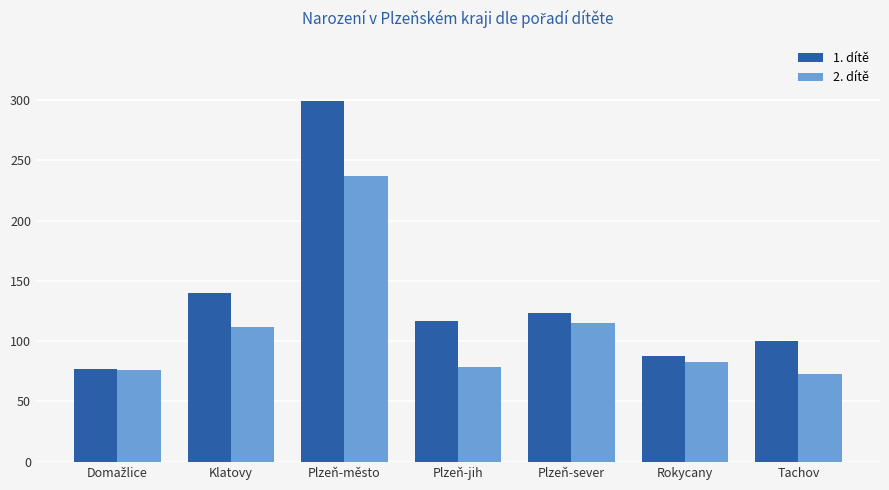

The 2. dítě series shows 83 at Rokycany. True or false?

True